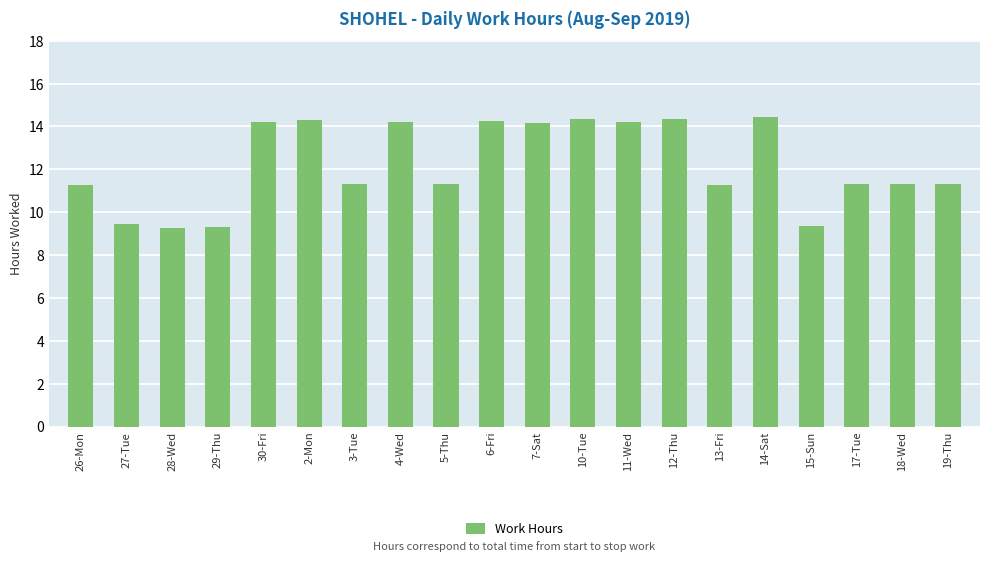

The chart shows a value of 11.3 at 3-Tue. True or false?

True